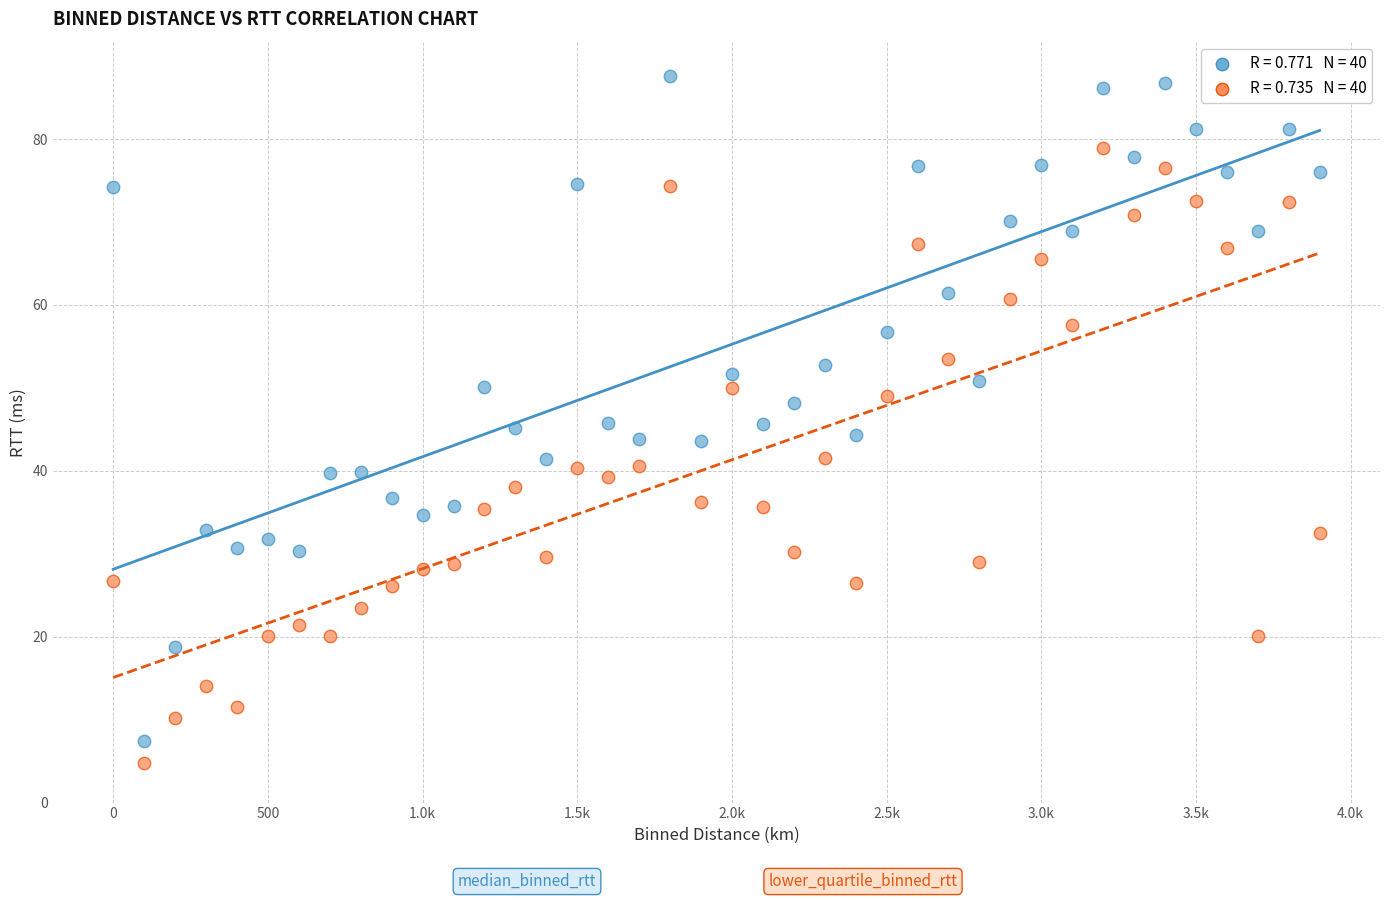

Across all data points, what is the range of X values (max minus min)?

3900.0